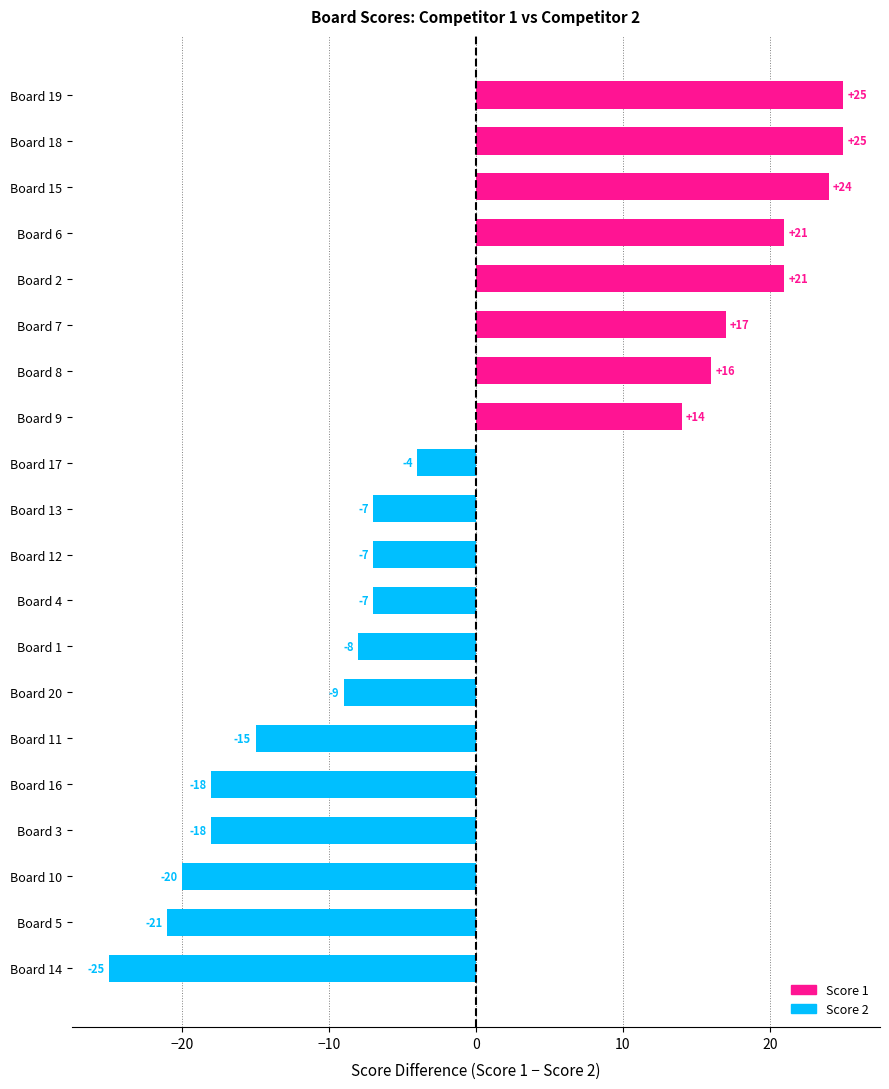

The value at Board 12 is -12. True or false?

False